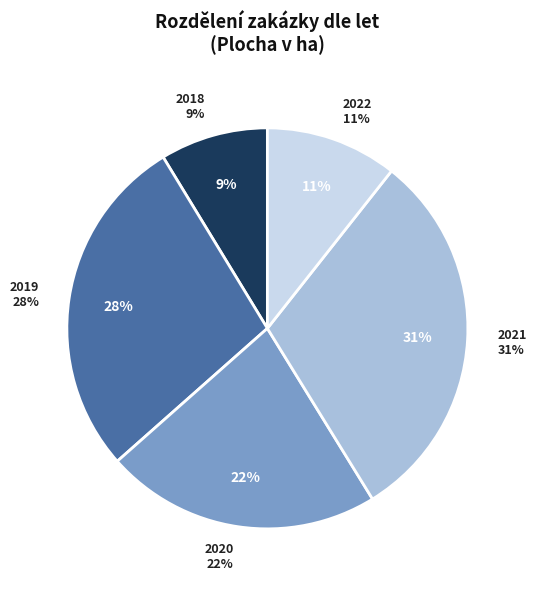

Combined, do 2020 and 2022 account for over 50%?

No